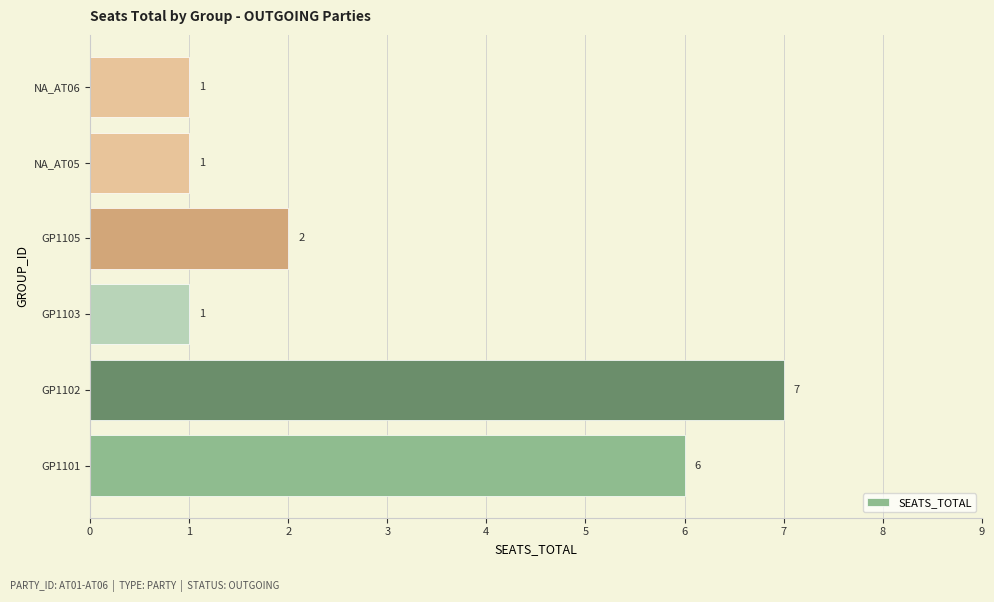

What is the change in value from GP1101 to GP1105?

-4